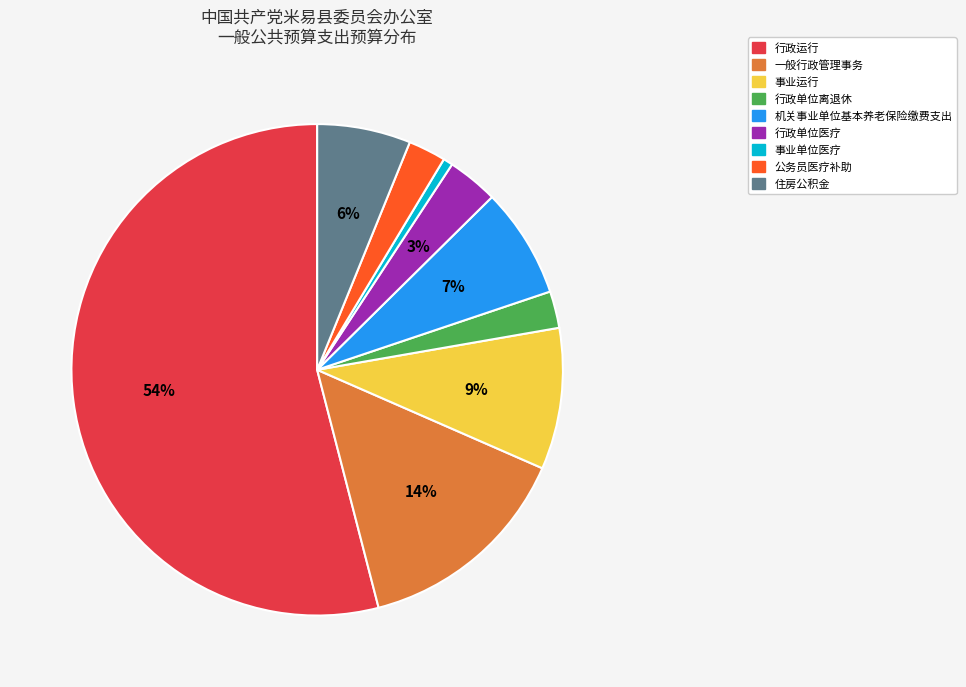

To the nearest percent, what is the combined percentage of 行政单位医疗 and 住房公积金?

9%